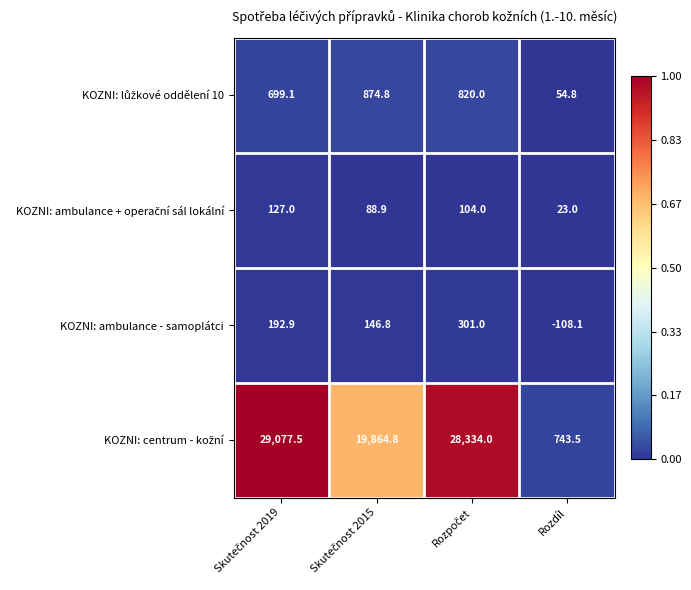

The KOZNI: ambulance - samoplátci series shows -31.5 at Rozdíl. True or false?

False